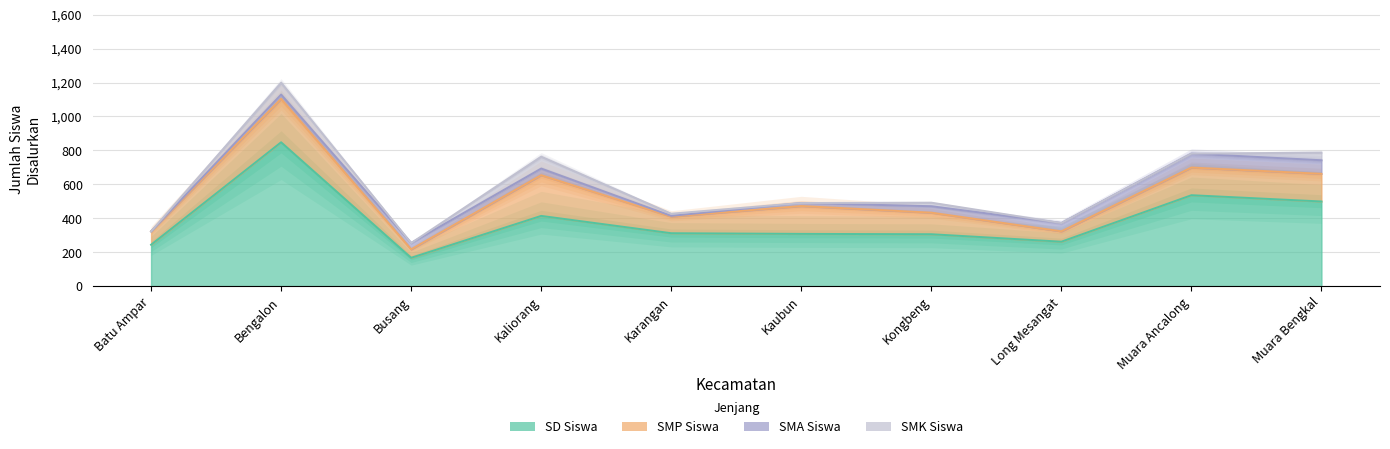

Which category has the lowest value in the SMP Siswa series?

Busang